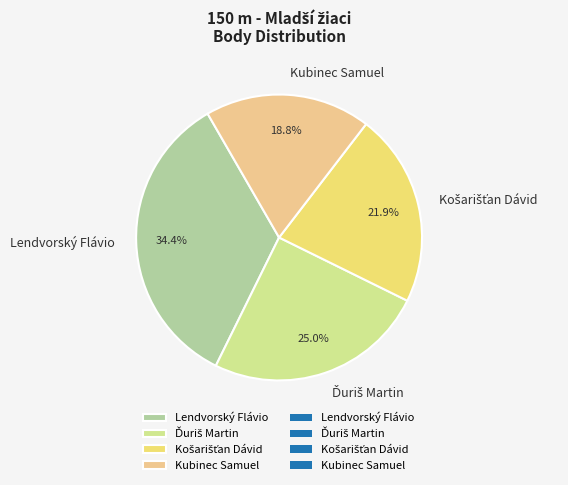

Which slice is the largest?

Lendvorský Flávio